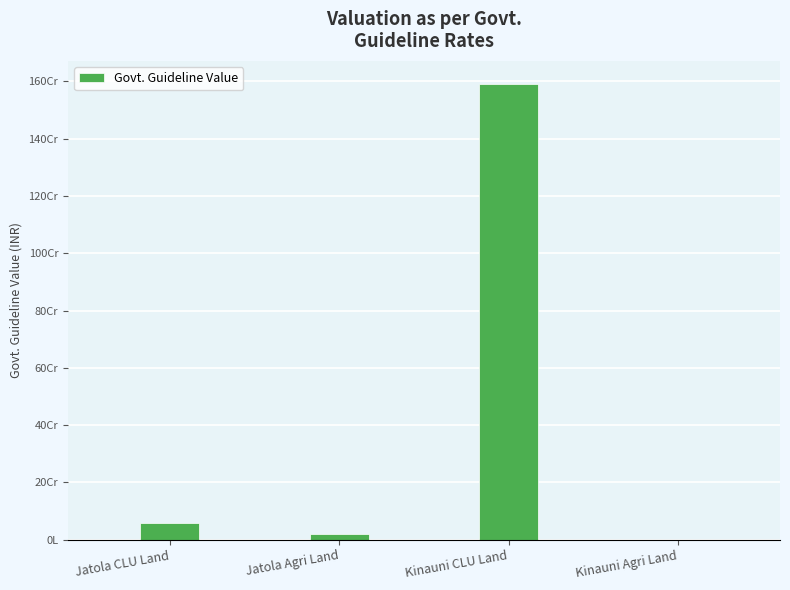

Are the bars horizontal?

No